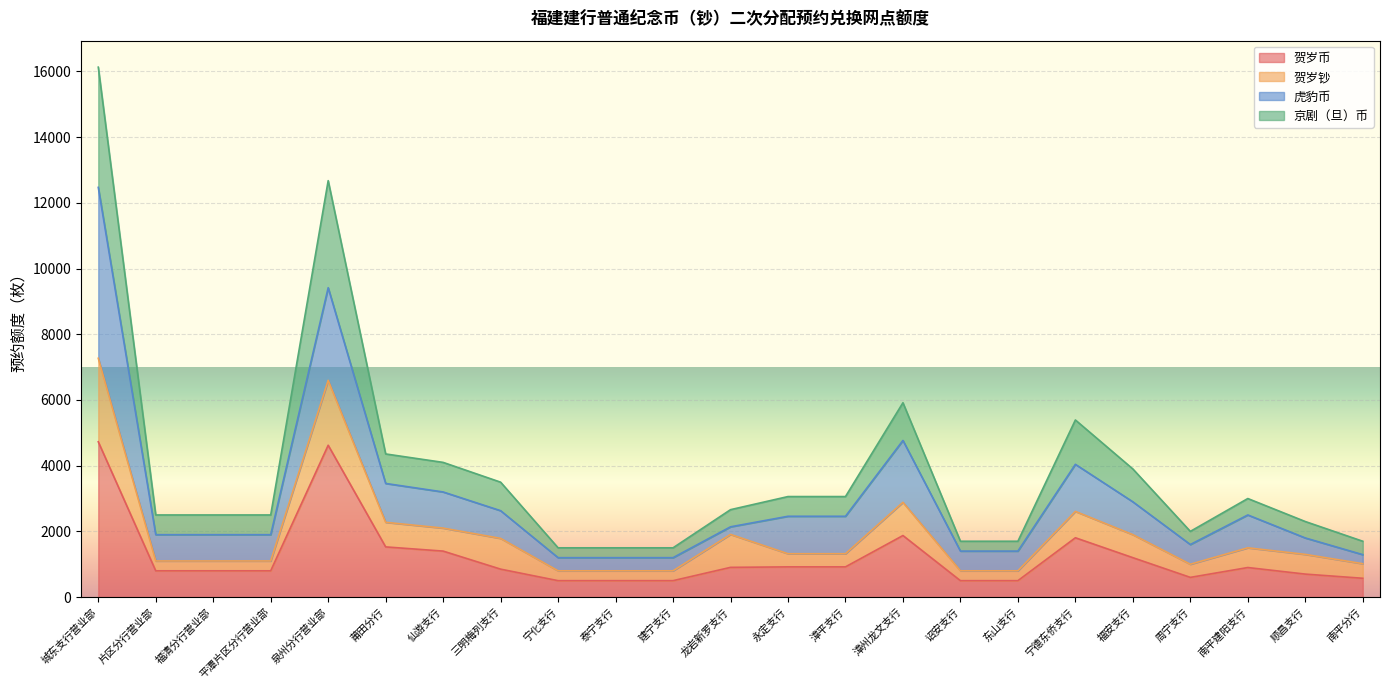

Is it true that 京剧（旦）币 equals 2795 at 南平分行?

False